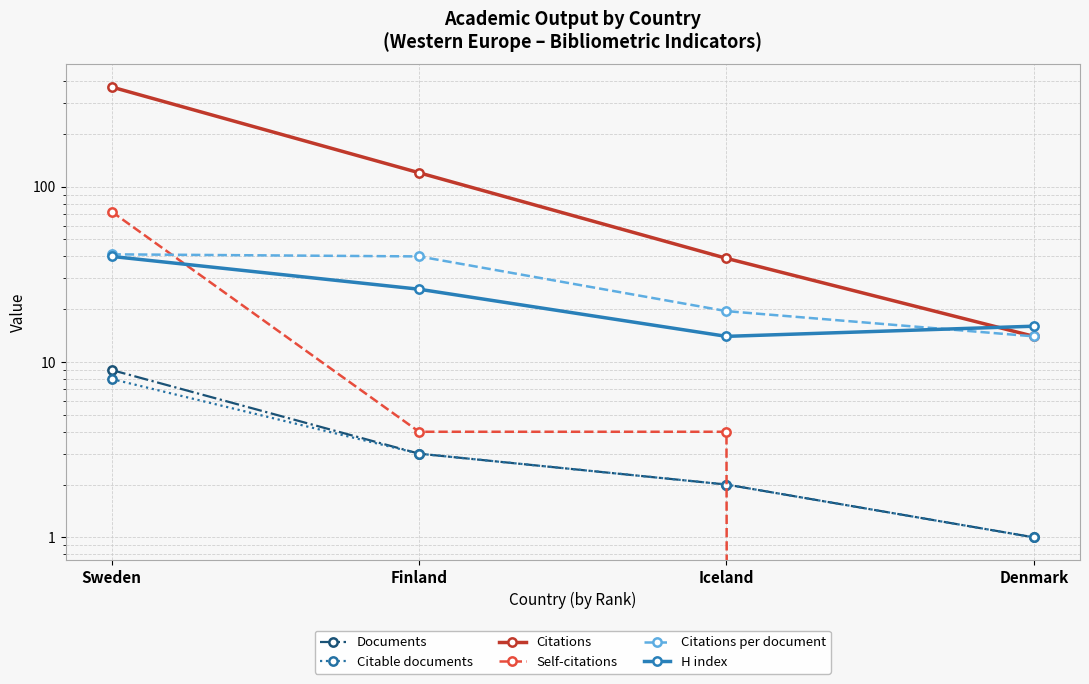

Reading right to left, transcribe all the data shown in this chart.

Documents: 1.0	2.0	3.0	9.0
Citable documents: 1.0	2.0	3.0	8.0
Citations: 14.0	39.0	120.0	370.0
Self-citations: 0.0	4.0	4.0	72.0
Citations per document: 14.0	19.5	40.0	41.1
H index: 16.0	14.0	26.0	40.0